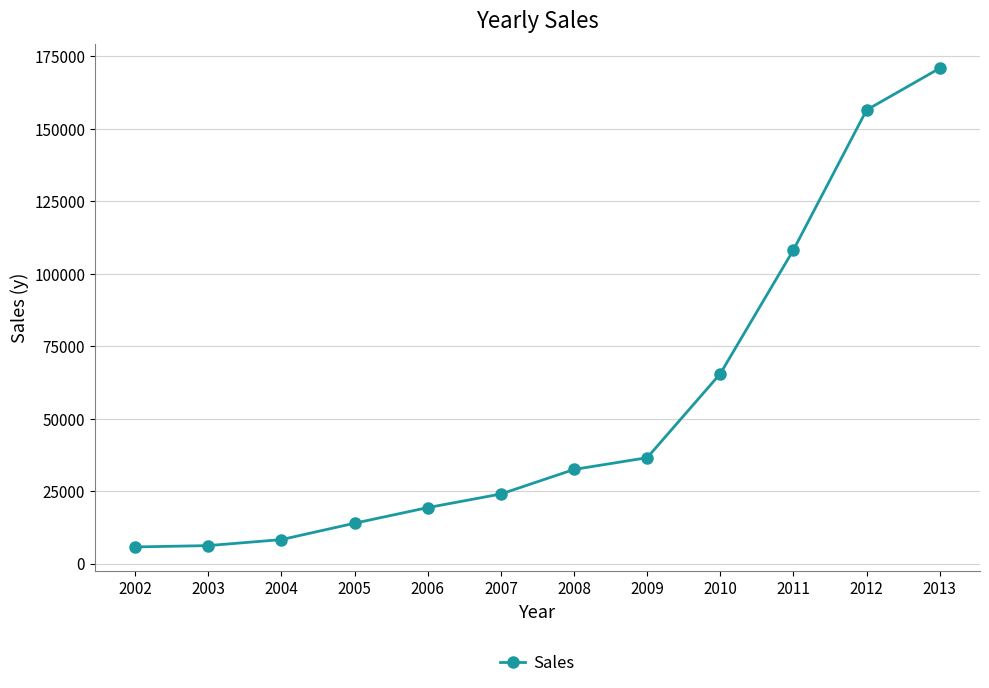

How many series are shown in this chart?

1